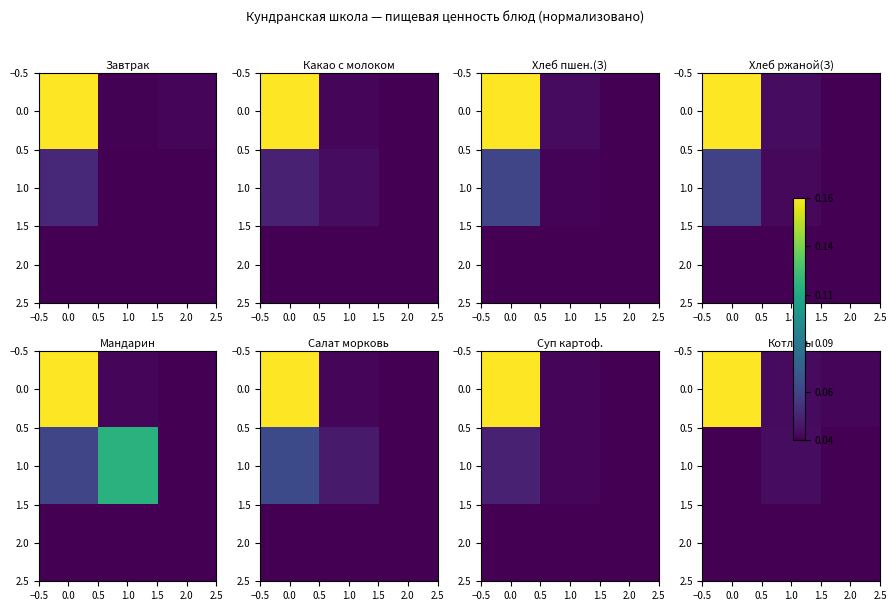

How many distinct data groups are displayed?

3